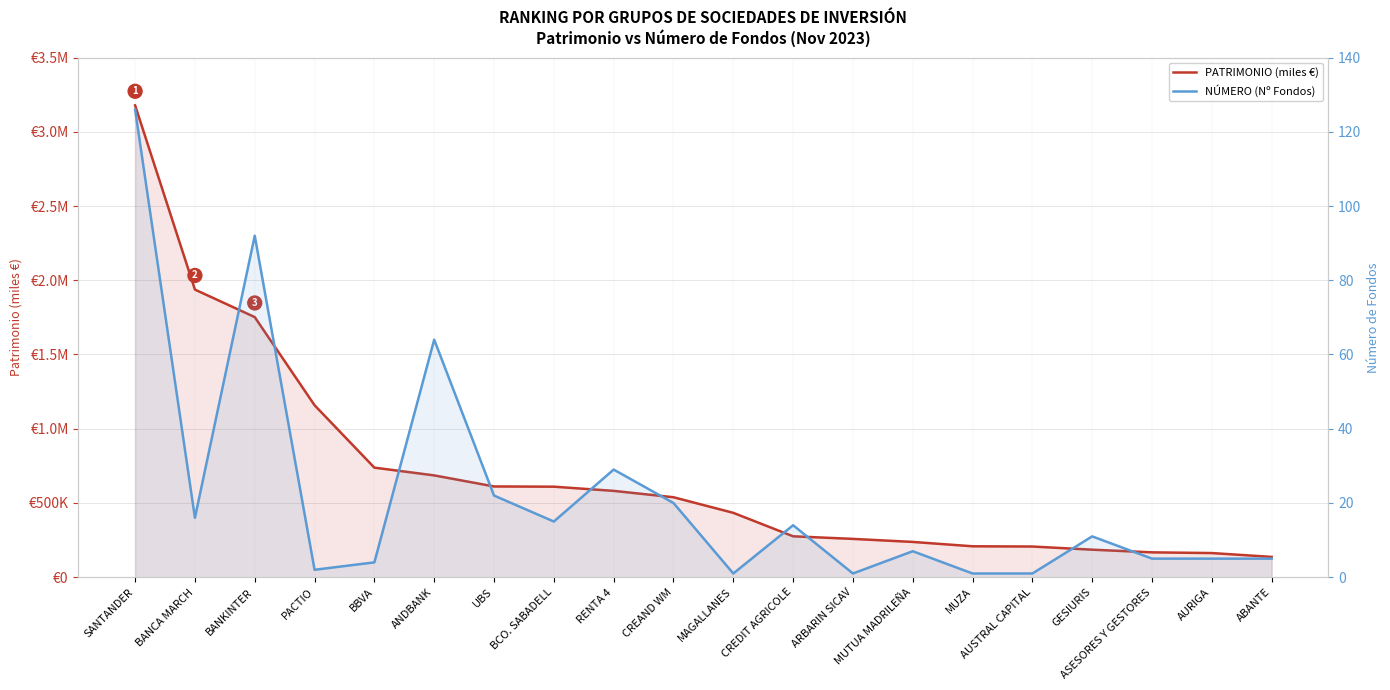

At which category does the chart reach its minimum across all series?

MAGALLANES